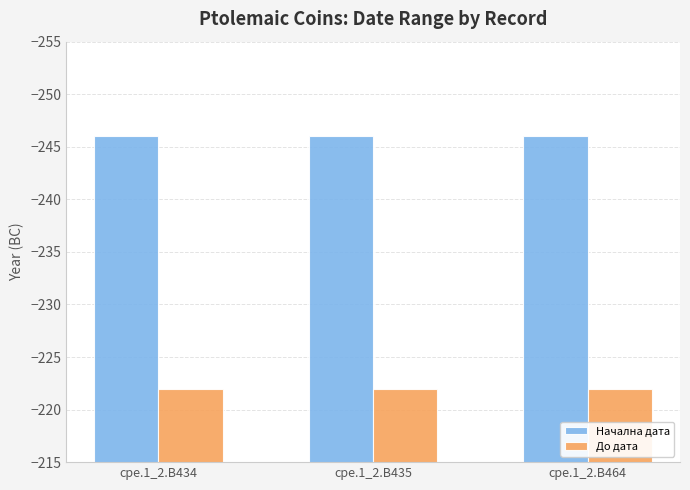

What is the highest value of the До дата series?

-222